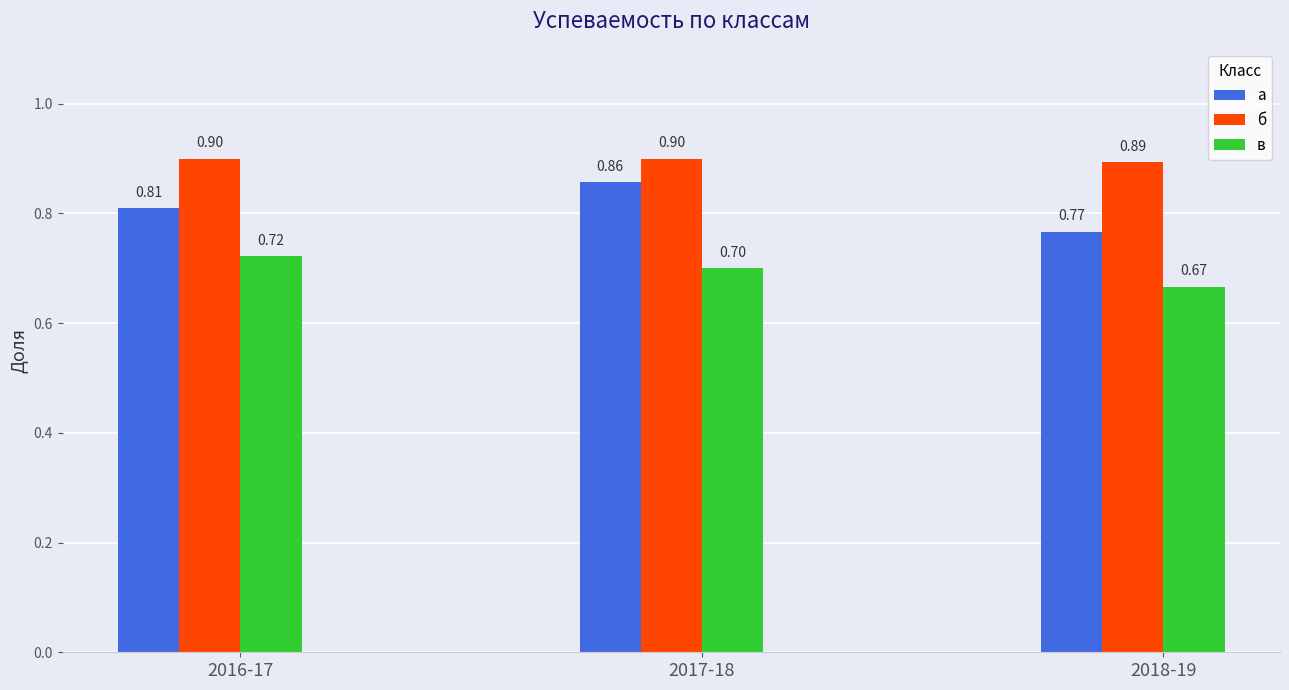

The а series shows 1.2 at 2017-18. True or false?

False